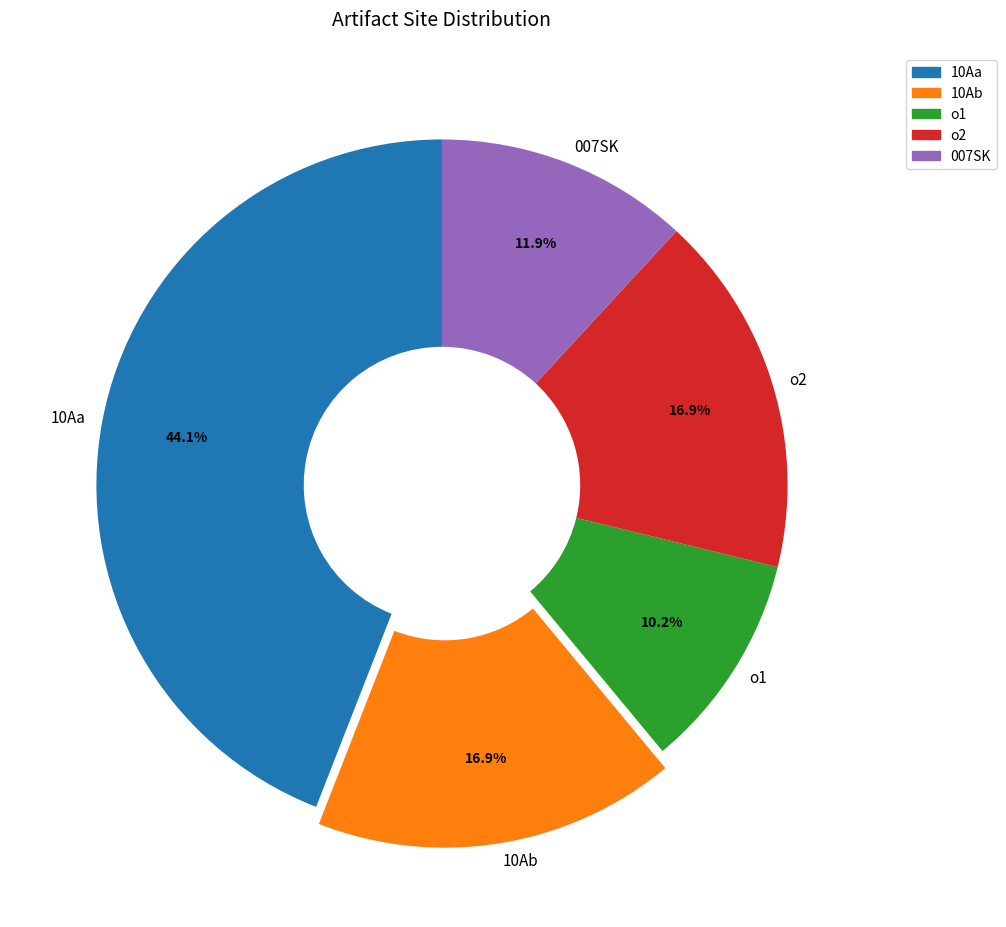

What is the ratio of the value at 10Aa to the value at o2?

2.6